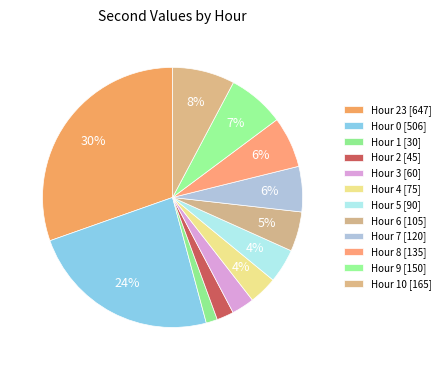

How many segments does this pie chart have?

12